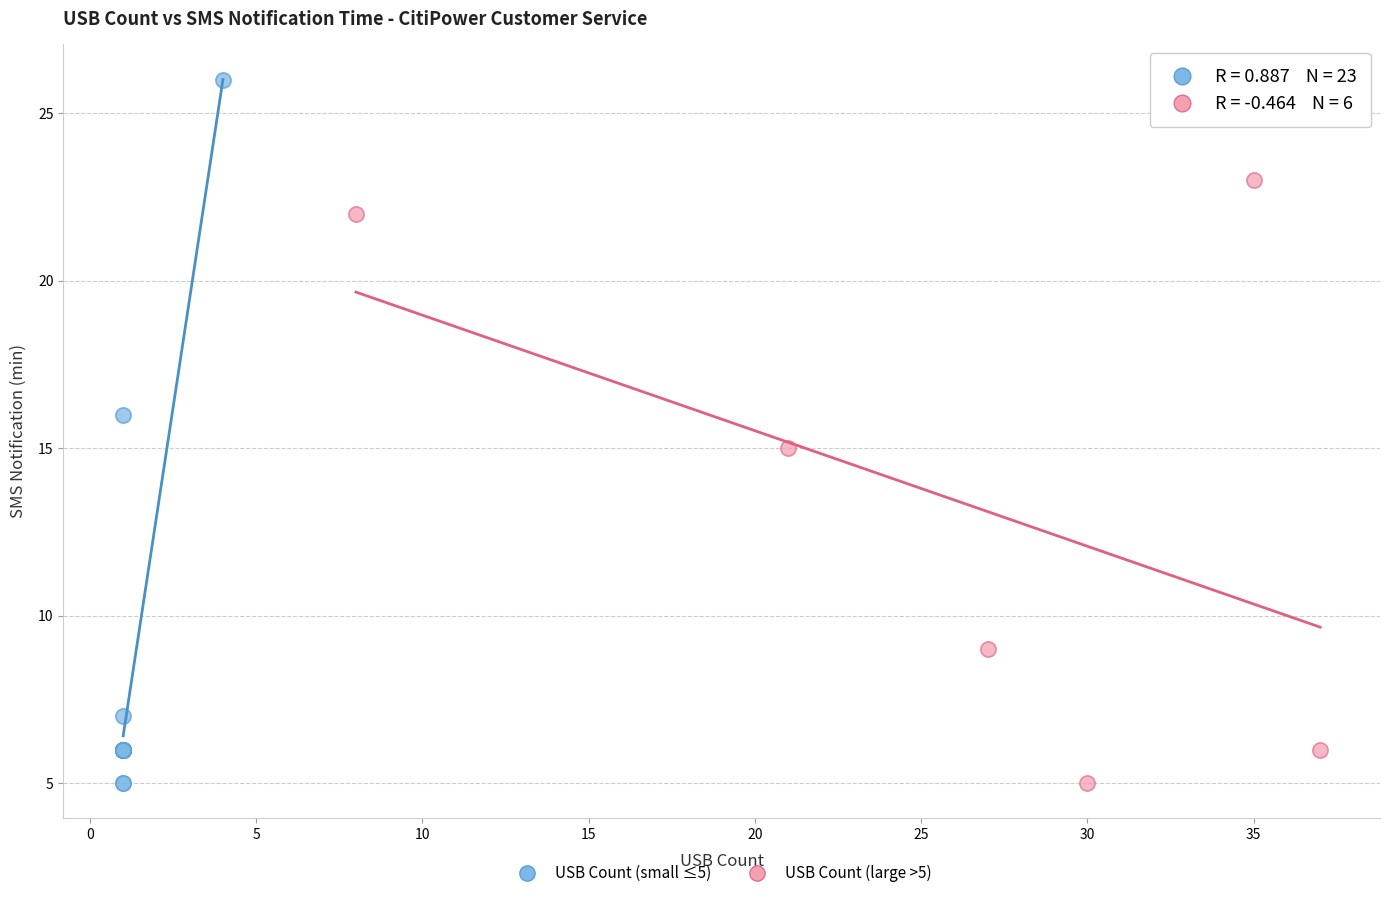

Which series has the largest Y range (max minus min)?

USB Count (small ≤5)